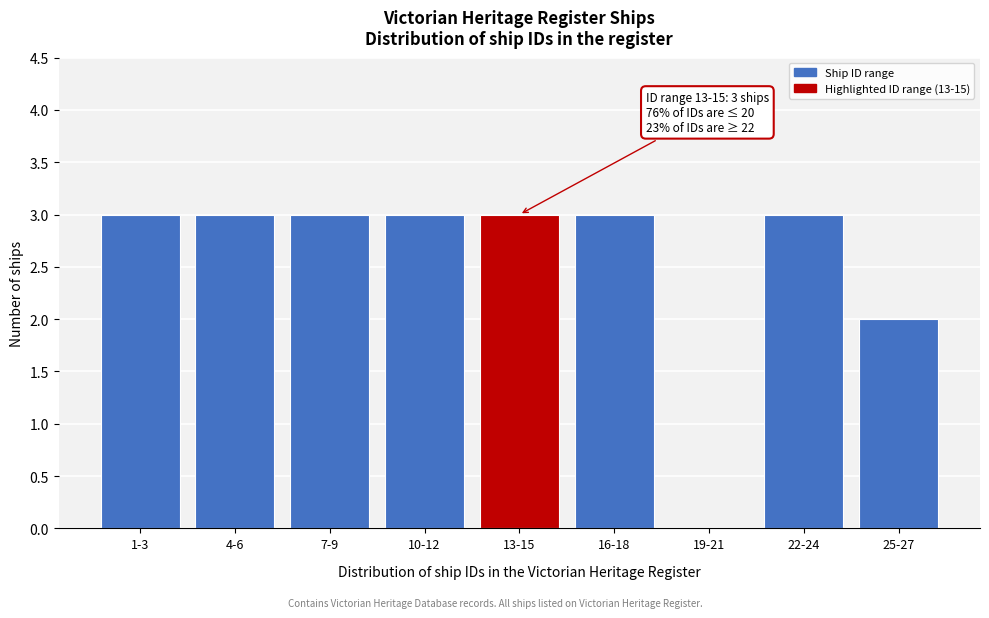

Reading right to left, extract all data points from this chart.

25-27=2	22-24=3	19-21=0	16-18=3	13-15=3	10-12=3	7-9=3	4-6=3	1-3=3